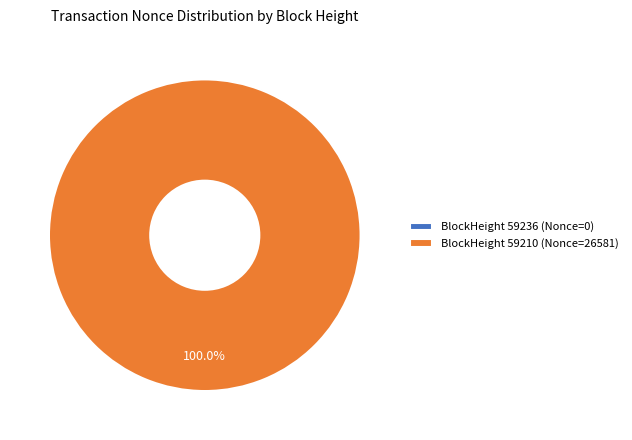

Which category accounts for the majority?

59210